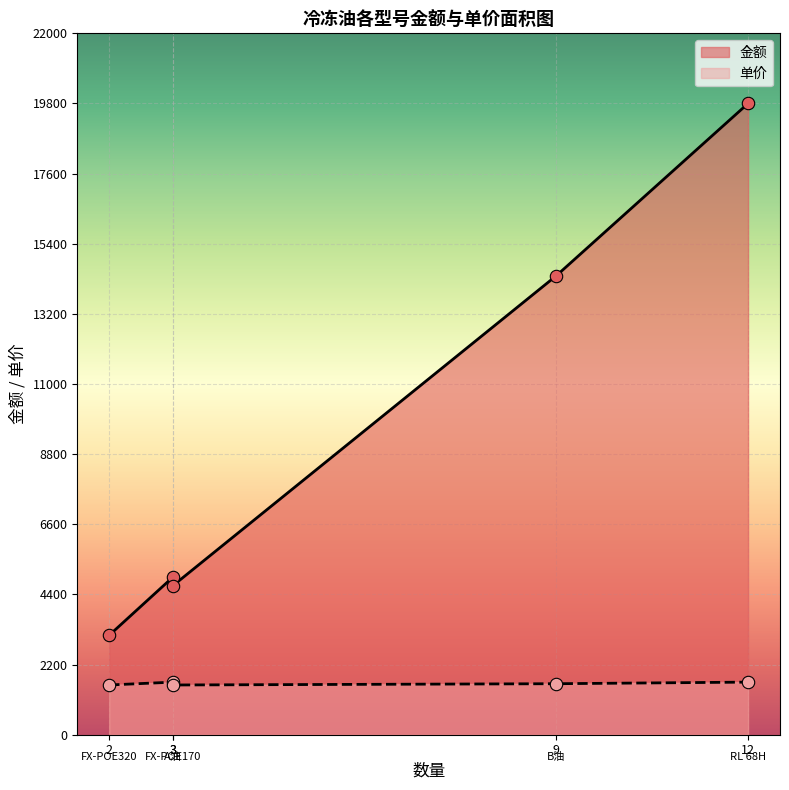

Which series has the largest total across all categories?

金额